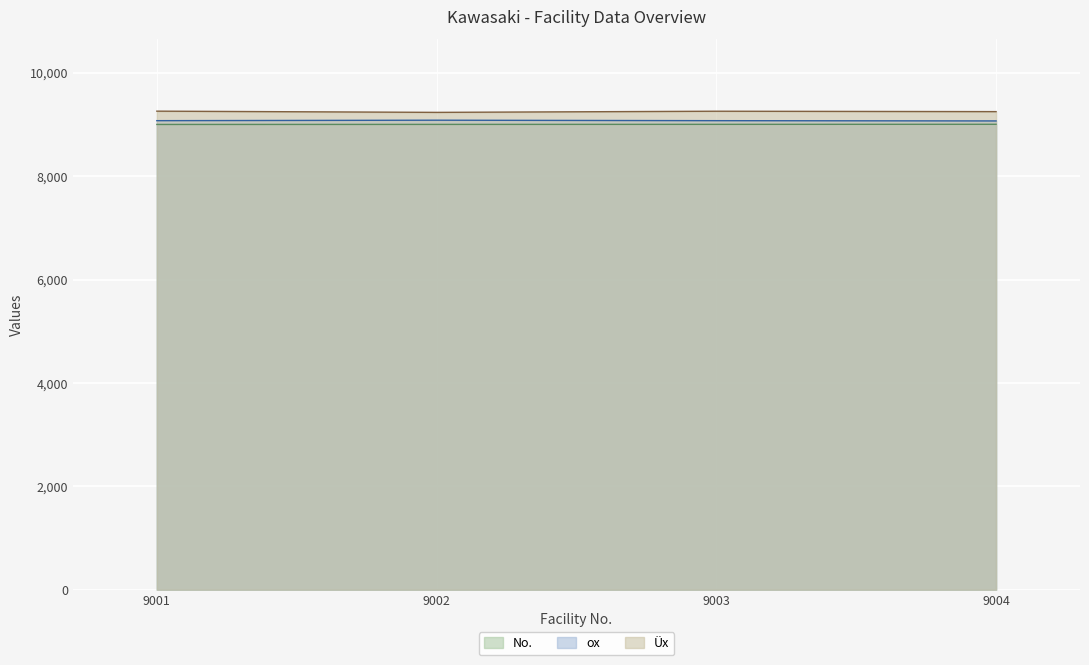

What is the approximate value of Üx at 9002?

9234.4